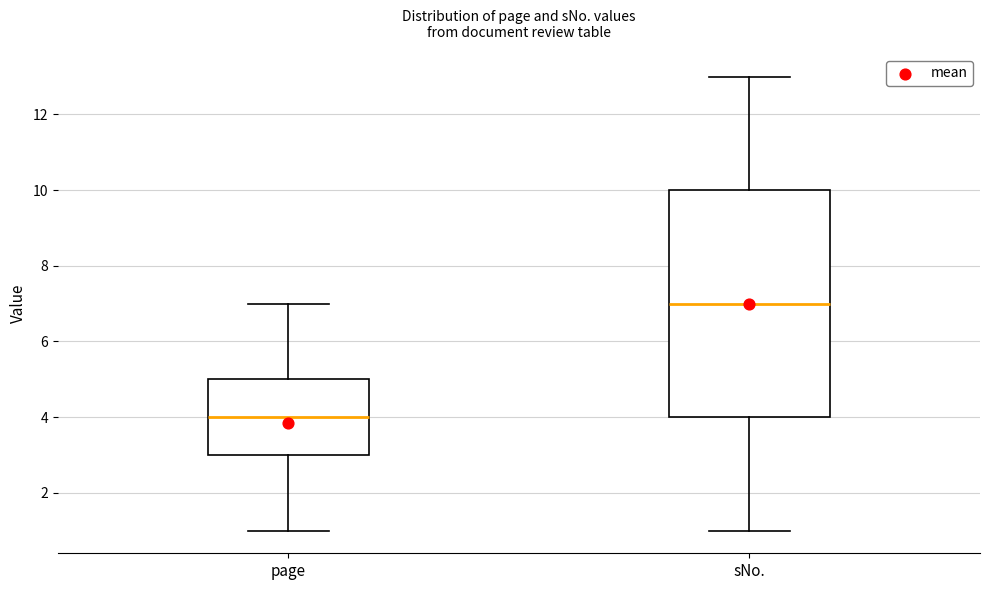

Comparing the boxes themselves (not the whiskers), which one is the tallest?

sNo.